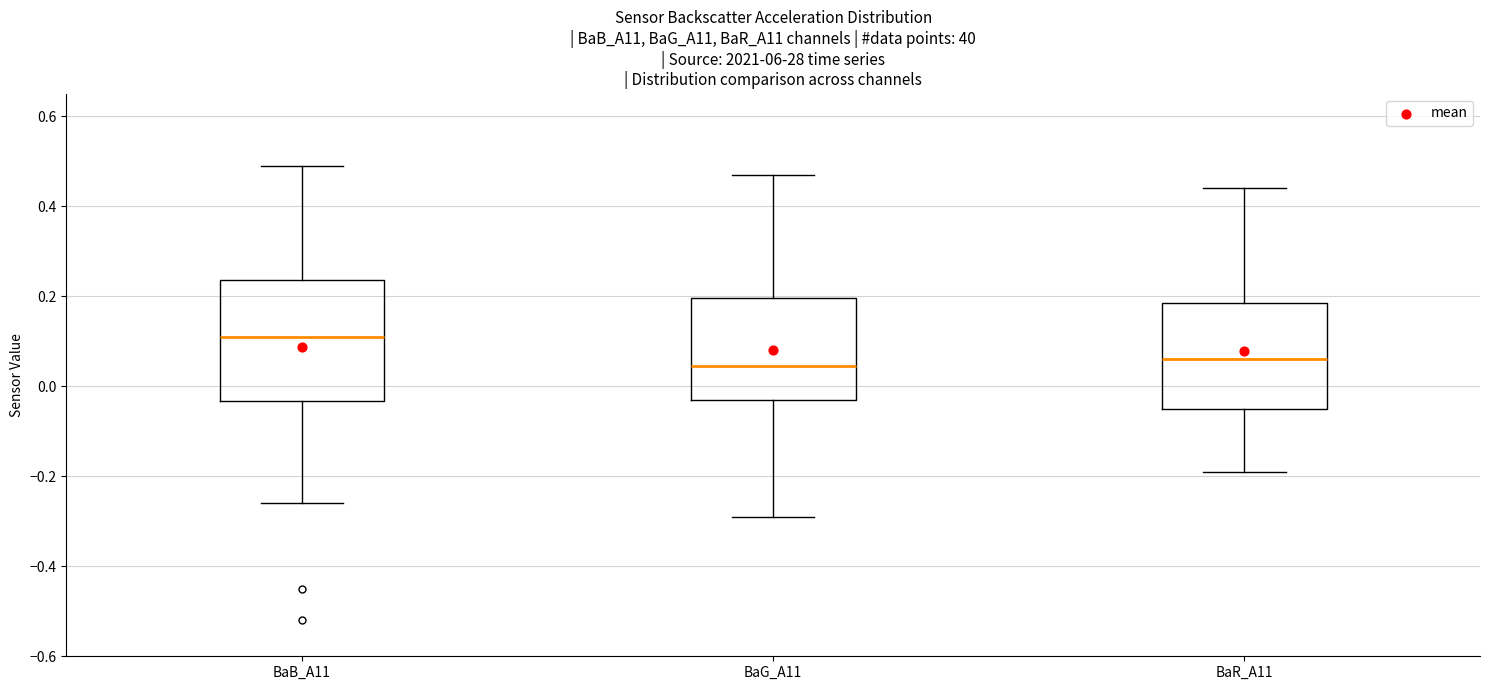

Reading left to right, transcribe this box plot: for each box, give where its median line is, the range the box spans, and where its two whiskers end, as read against the y-axis. The values are not printed on the chart, so give them approximately, as read against the axis.

BaB_A11: median 0.12, box -0.04 to 0.24, whiskers -0.26 to 0.50
BaG_A11: median 0.04, box -0.02 to 0.20, whiskers -0.28 to 0.48
BaR_A11: median 0.06, box -0.04 to 0.18, whiskers -0.18 to 0.44